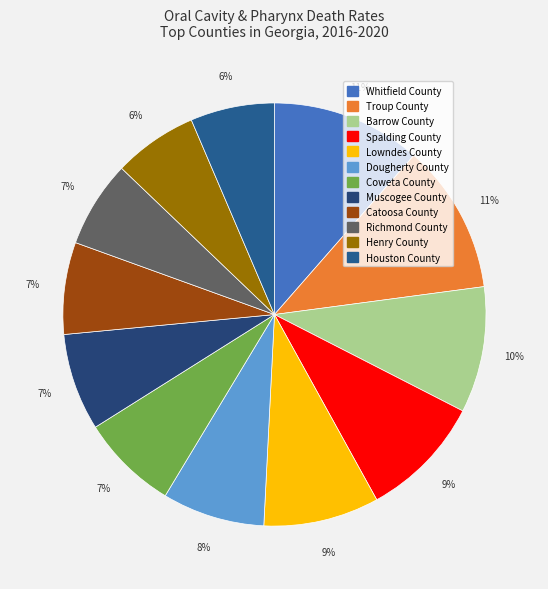

How many segments does this pie chart have?

12